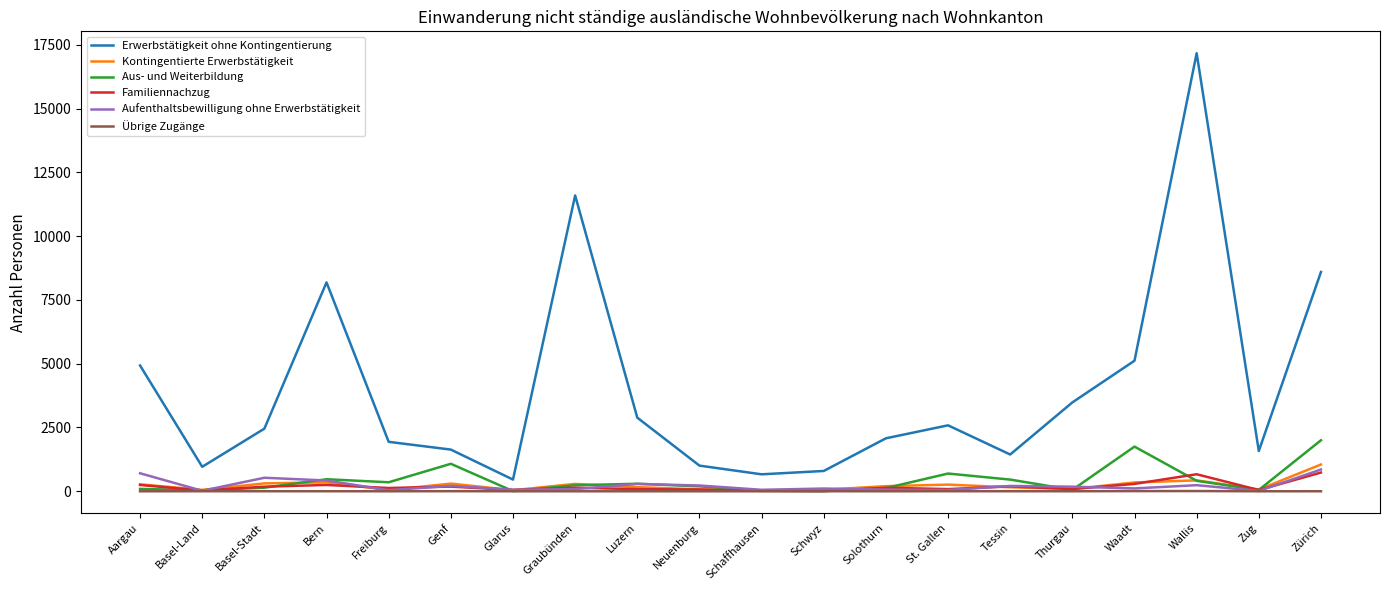

True or false: Erwerbstätigkeit ohne Kontingentierung and Übrige Zugänge cross at least once.

False